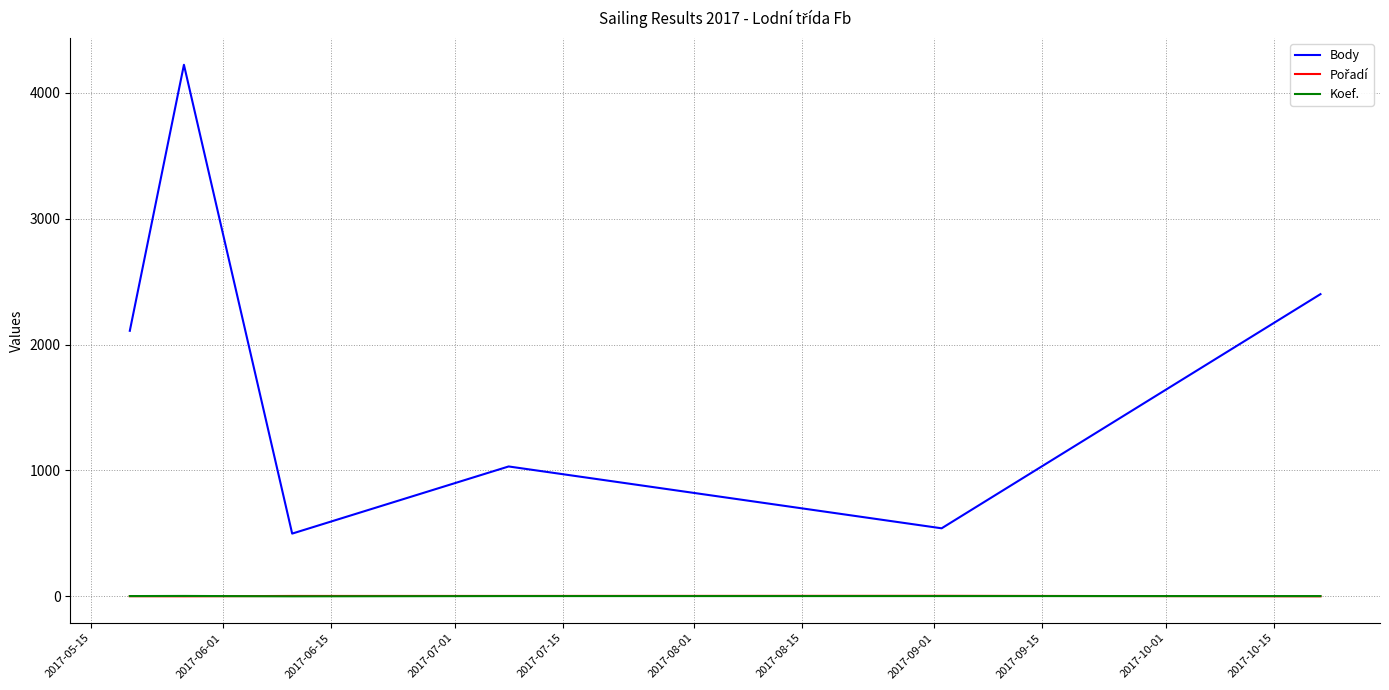

What is the greatest value displayed?

4221